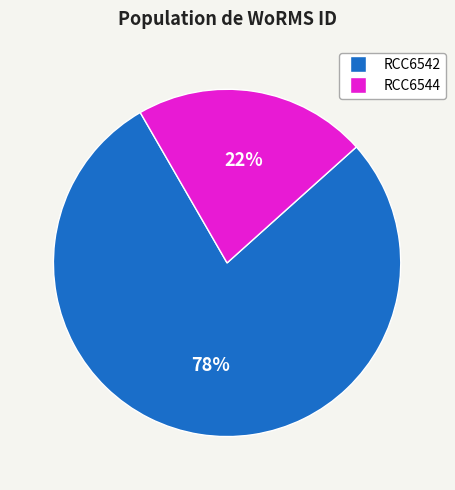

Which has a higher value, RCC6542 or RCC6544?

RCC6542